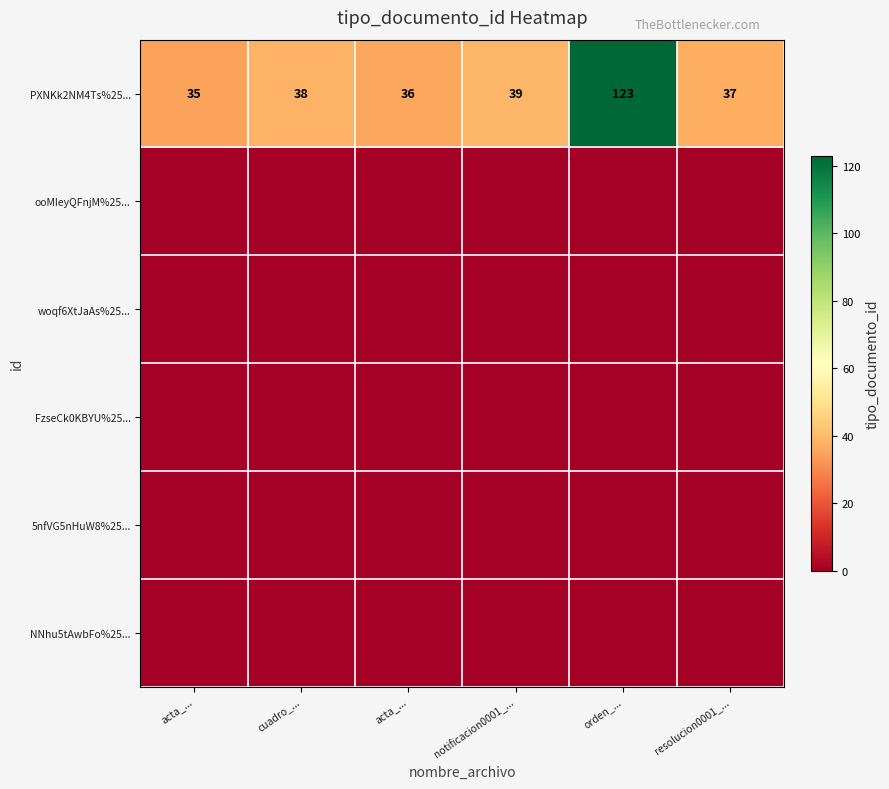

How many values in the PXNKk2NM4Ts%25... series are below 38?

3